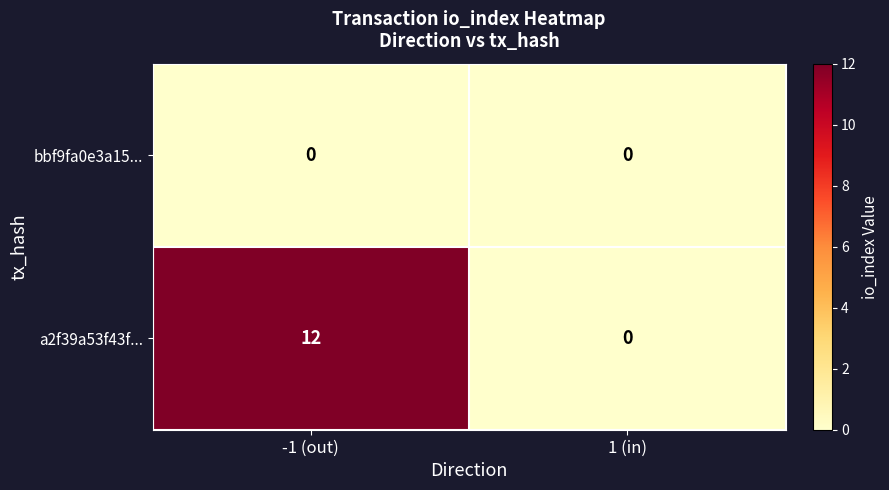

At which category is the sum across all series the highest?

-1 (out)